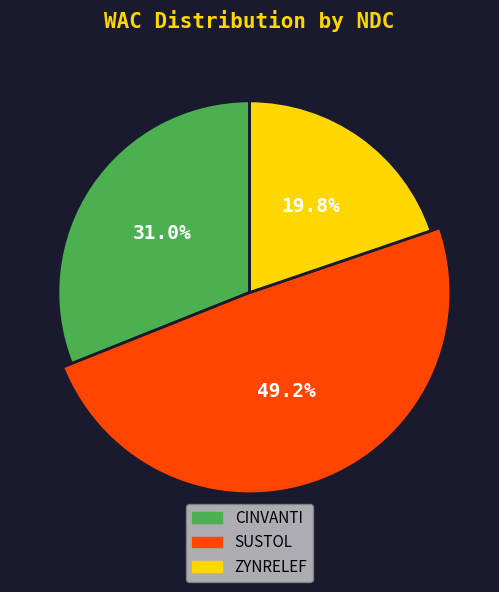

To the nearest percent, what is the combined percentage of 47426020101 and 47426030102?

51%